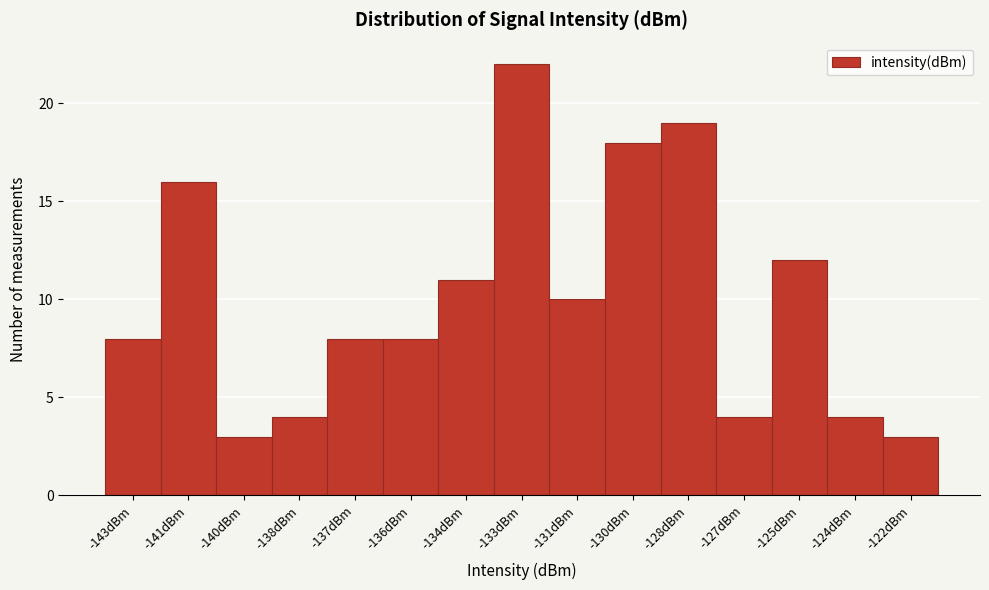

Reading left to right, list all the values displayed in this chart.

-143dBm=8	-141dBm=16	-140dBm=3	-138dBm=4	-137dBm=8	-136dBm=8	-134dBm=11	-133dBm=22	-131dBm=10	-130dBm=18	-128dBm=19	-127dBm=4	-125dBm=12	-124dBm=4	-122dBm=3